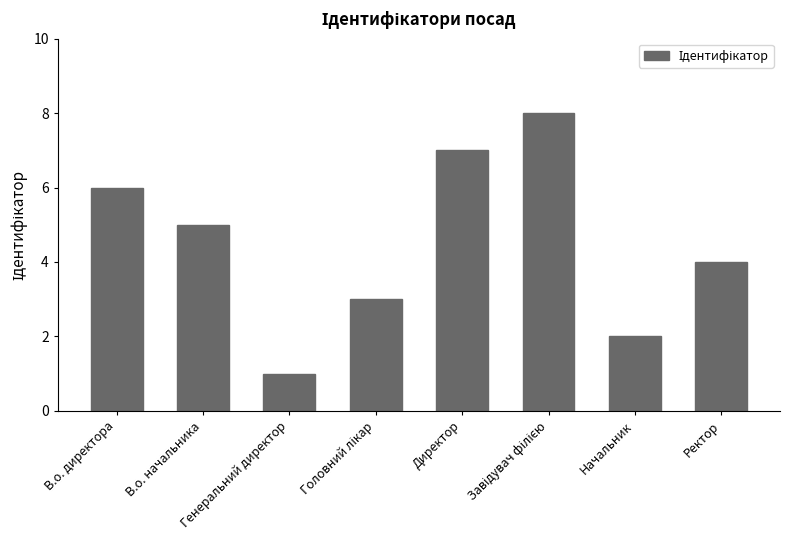

What is the difference between the maximum and minimum values?

7